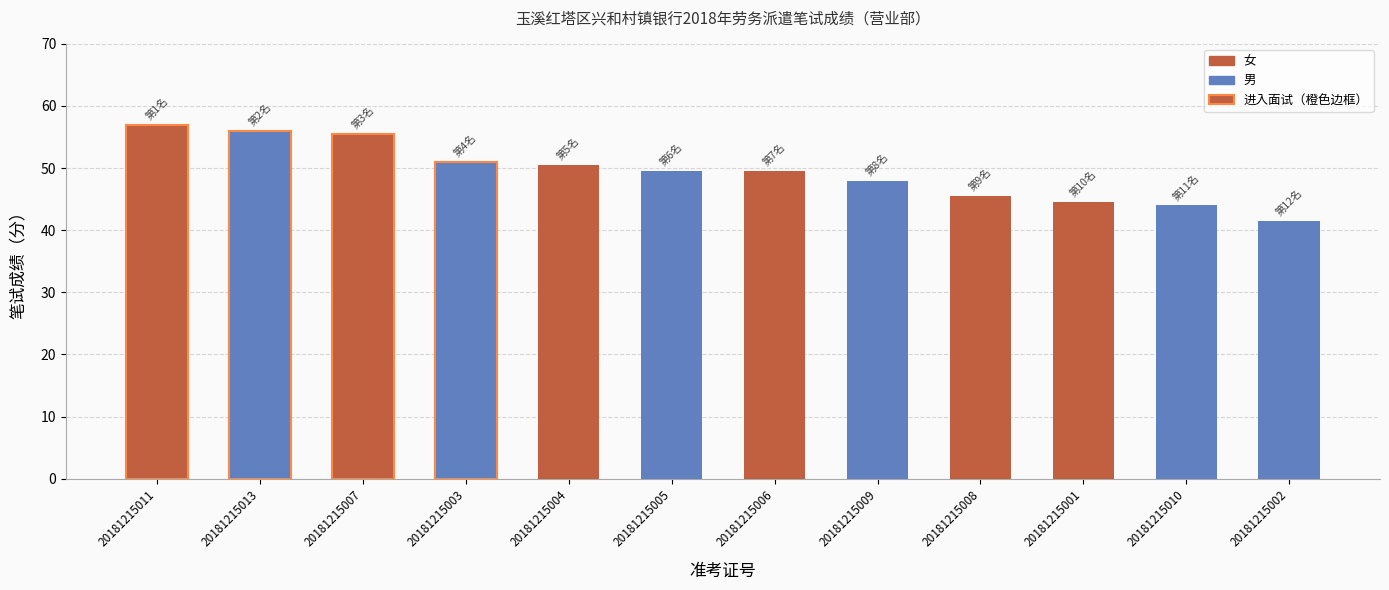

Reading left to right, list all the values displayed in this chart.

57.0	56.0	55.5	51.0	50.5	49.5	49.5	48.0	45.5	44.5	44.0	41.5